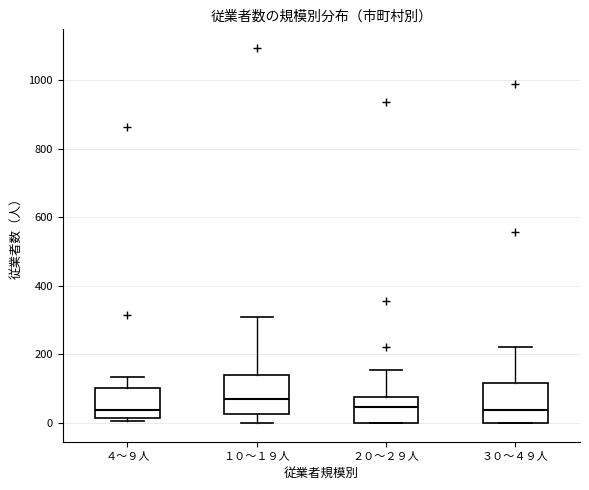

Reading left to right, read every box against the y-axis: the position of its median line, the range the box covers, and the ends of its whiskers. The values are not printed on the chart, so give them approximately, as read against the axis.

４～９人: median 40, box 20 to 100, whiskers 0 to 140
１０～１９人: median 80, box 20 to 140, whiskers 0 to 300
２０～２９人: median 40, box 0 to 80, whiskers 0 to 160
３０～４９人: median 40, box 0 to 120, whiskers 0 to 220